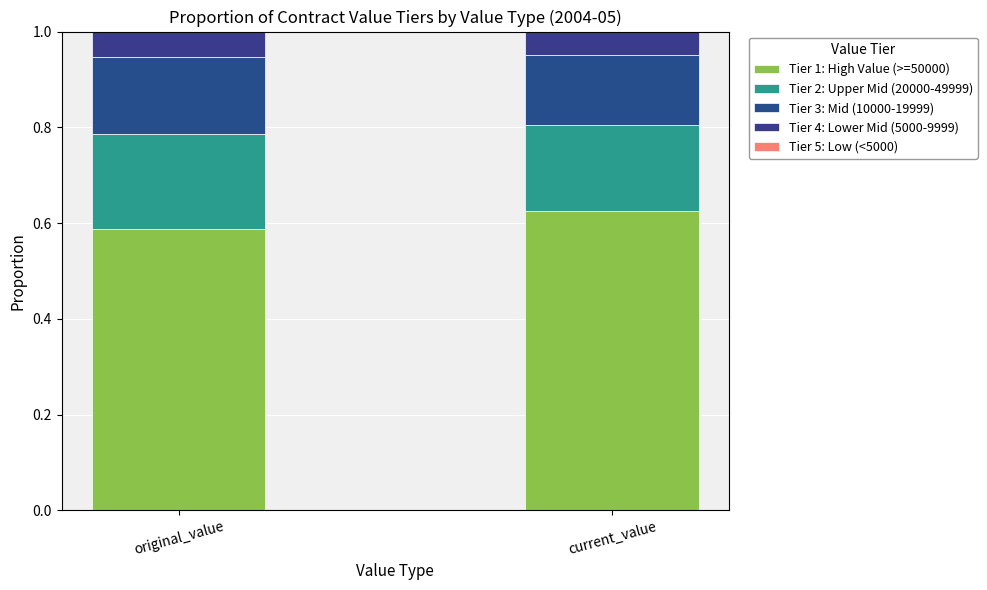

The value of Tier 2: Upper Mid (20000-49999) at original_value is 0.3. True or false?

False